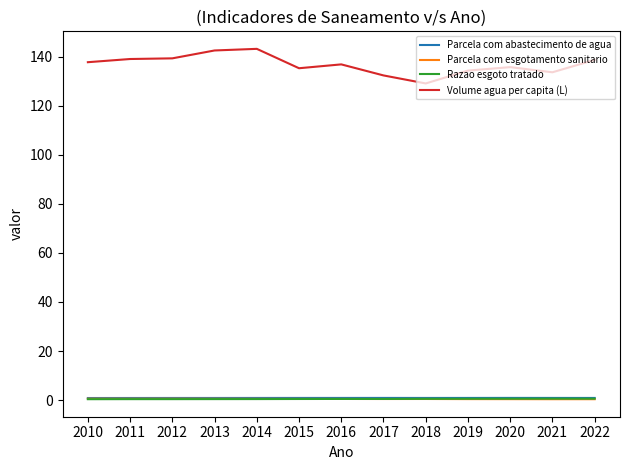

True or false: Volume agua per capita (L) and Parcela com abastecimento de agua cross at least once.

False